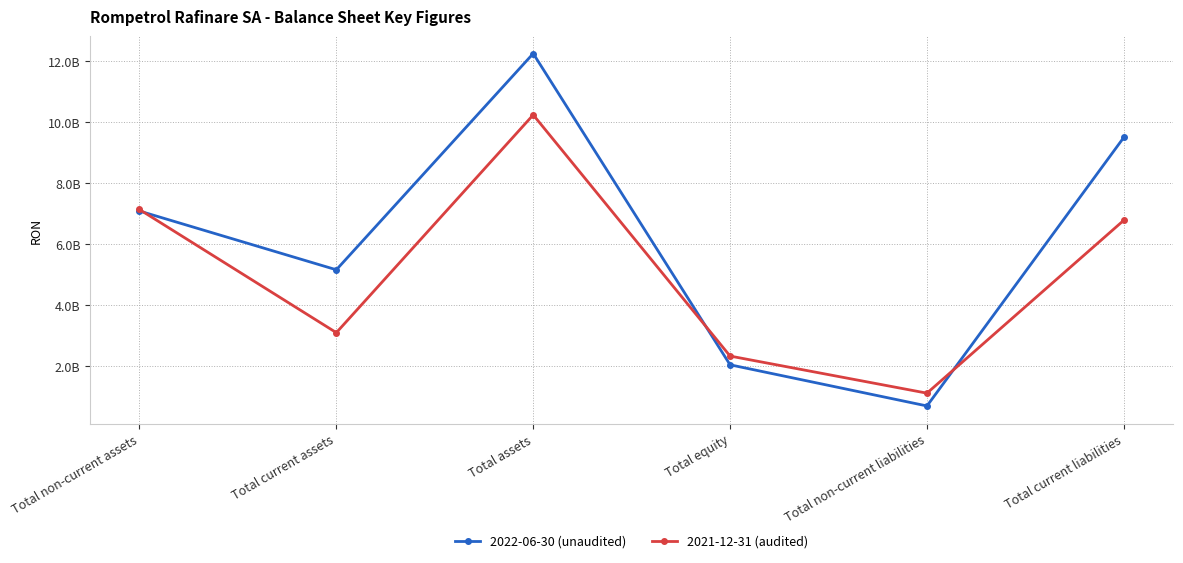

At how many categories does at least one series exceed 6138994650?

3